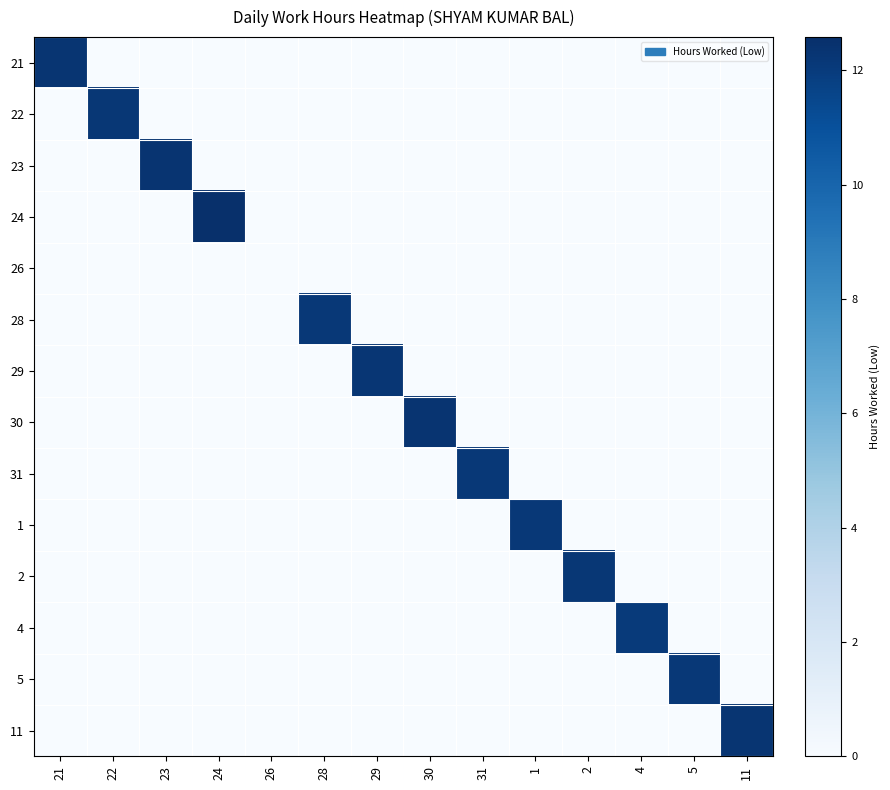

What is the total value across all series at 28?

12.1